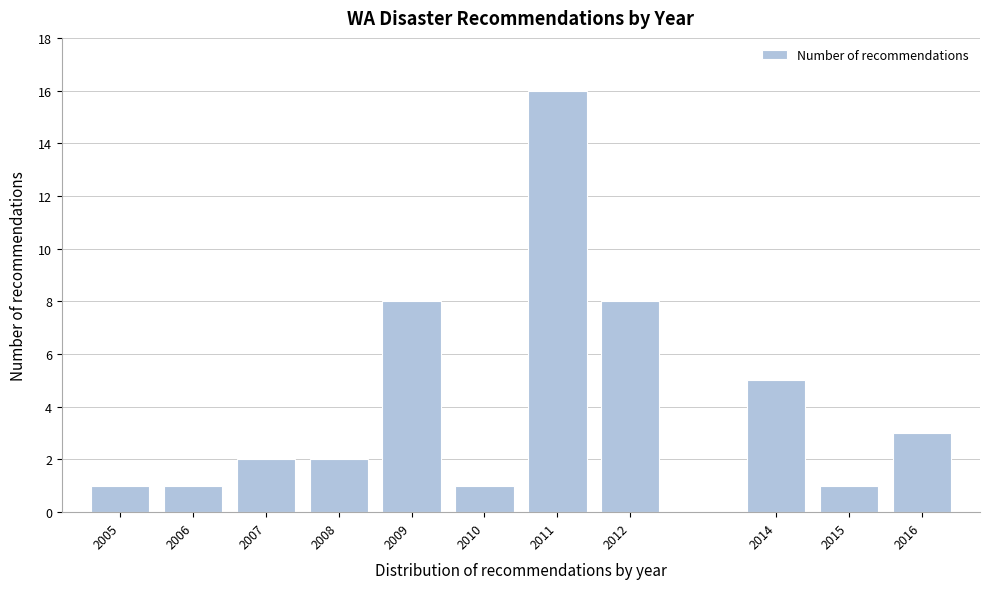

Reading right to left, what are all the values shown in this chart?

3	1	5	8	16	1	8	2	2	1	1